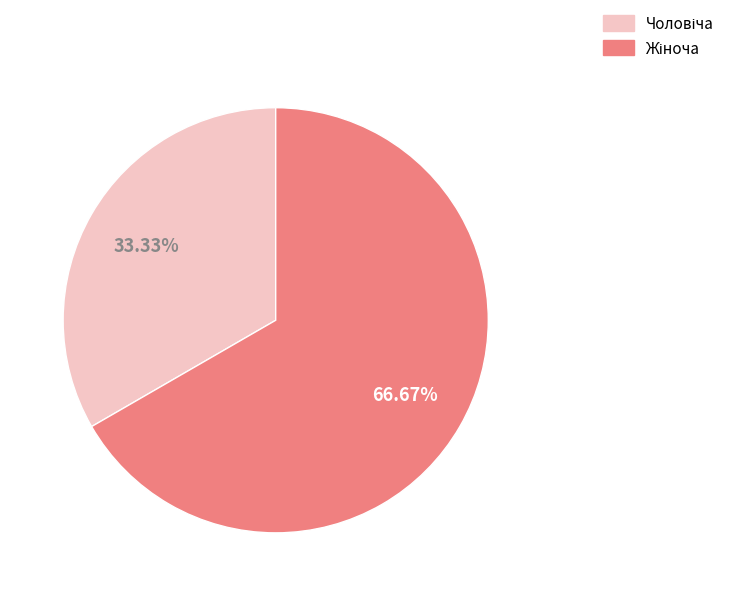

Does any single category account for the majority?

Yes